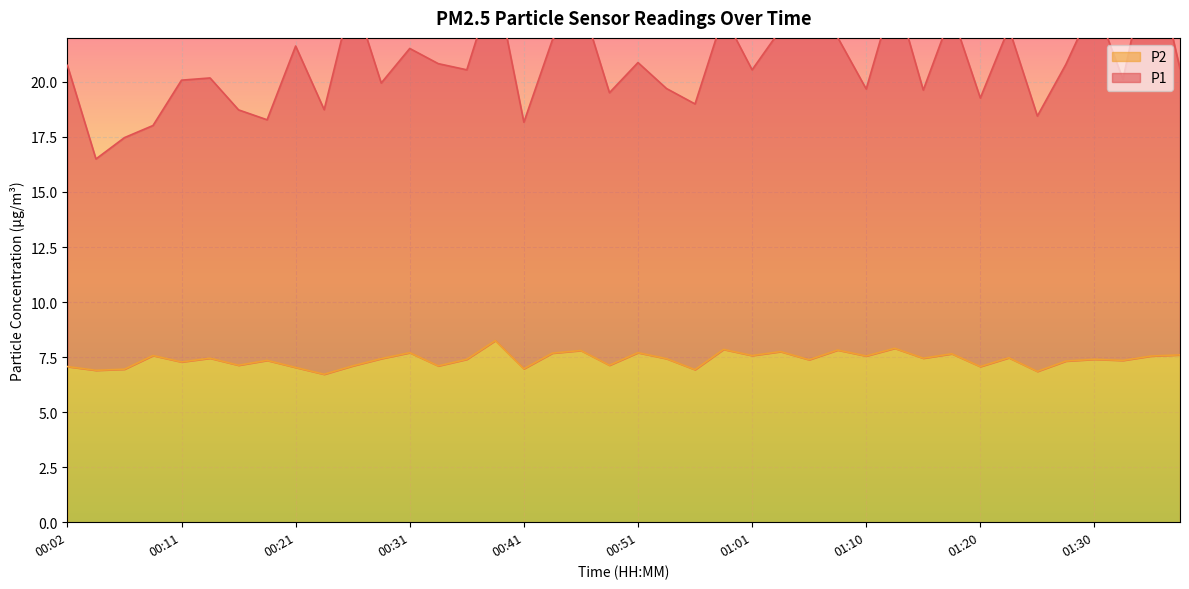

How many data points in P1 are above 20?

25